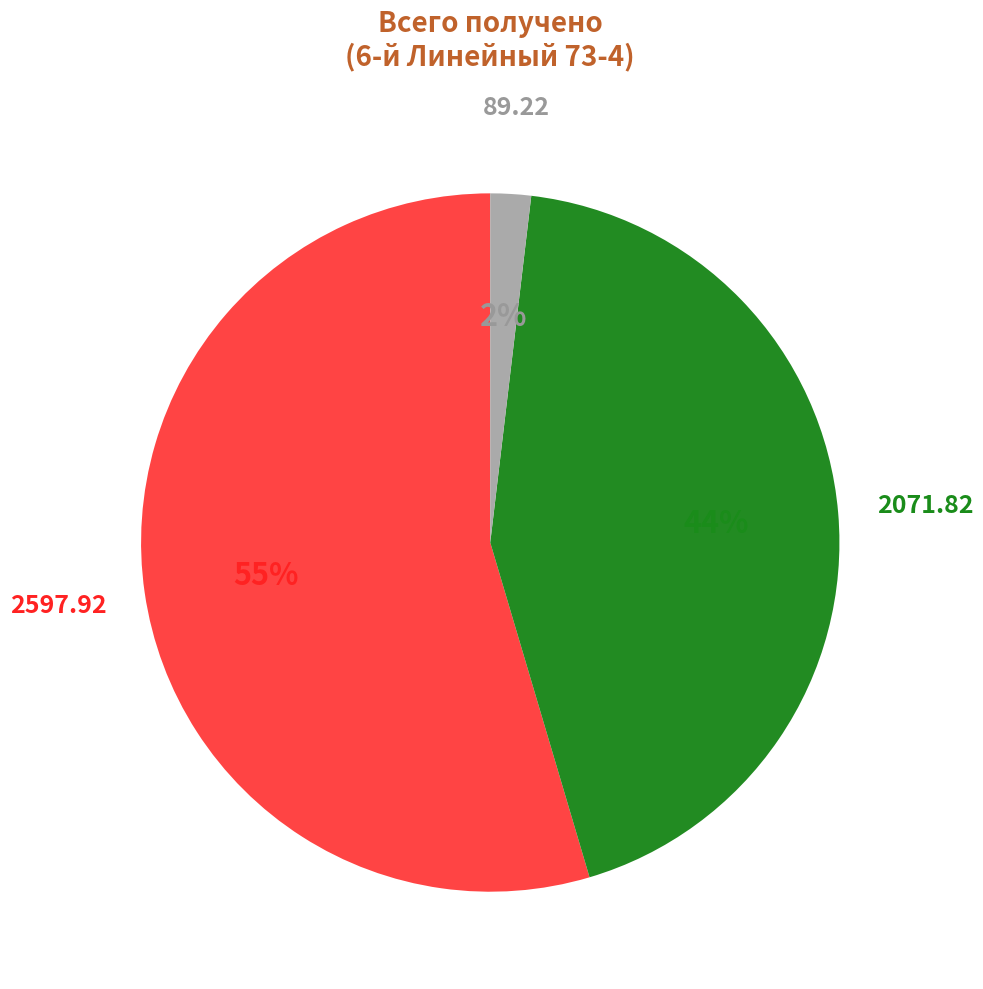

Which category has the smallest portion of the pie?

89.22